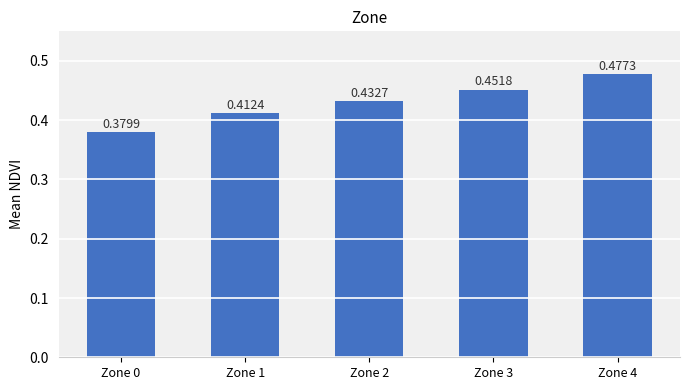

Between Zone 3 and Zone 4, which is larger?

Zone 4